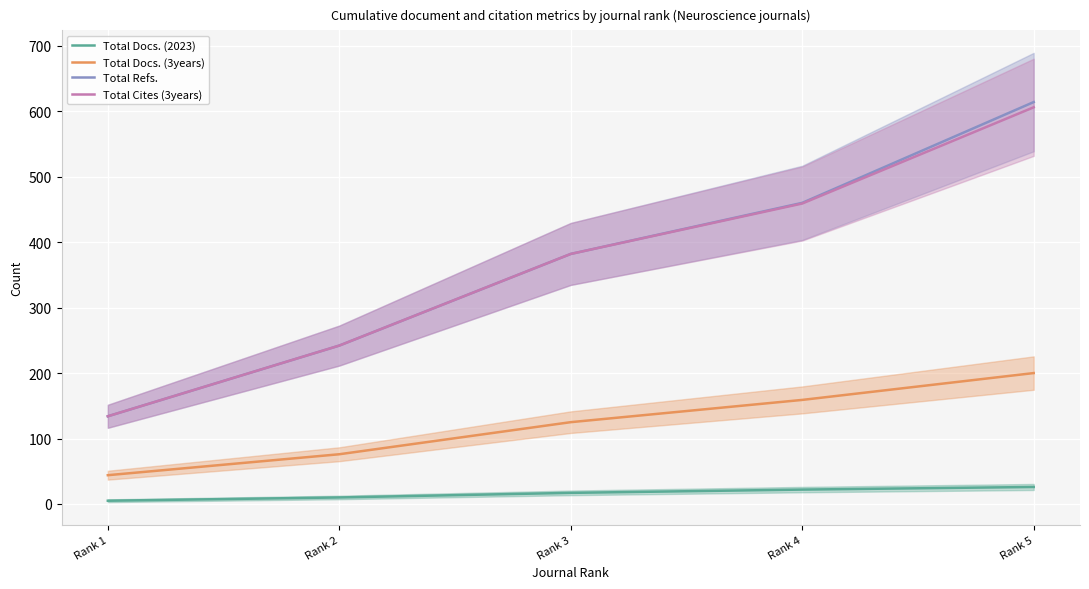

True or false: Total Docs. (3years) has a value of 167 at Rank 3.

False